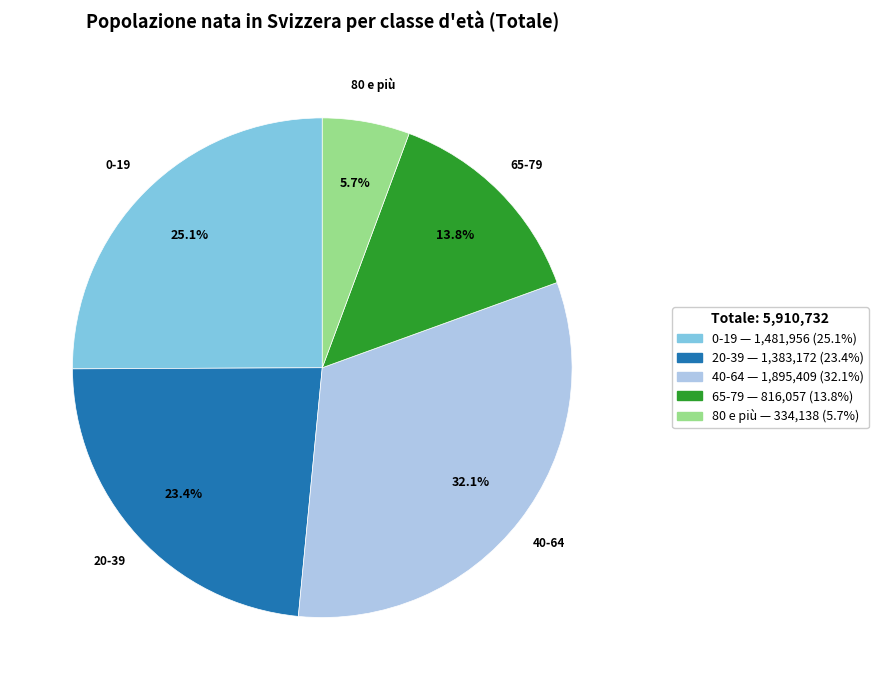

What is the ratio of the value at 0-19 to the value at 80 e più?

4.4